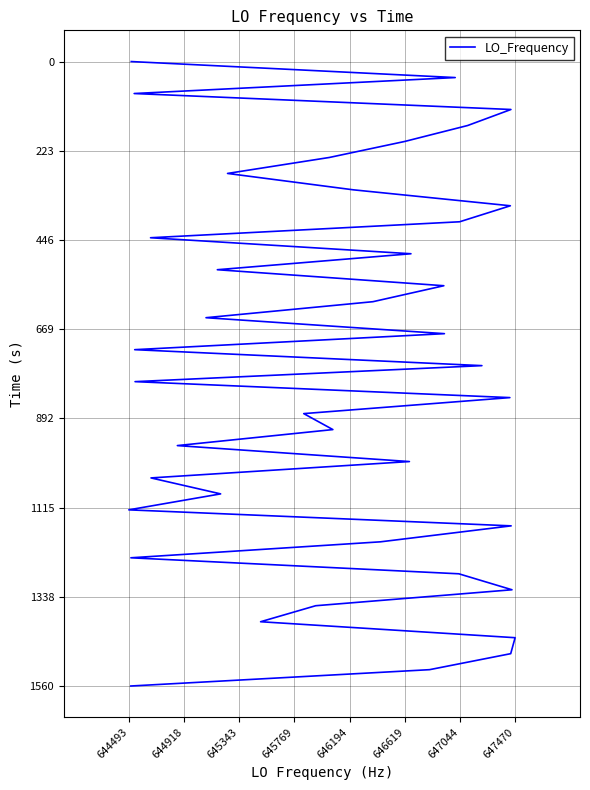

What is the difference between the maximum and minimum values?

1560.5